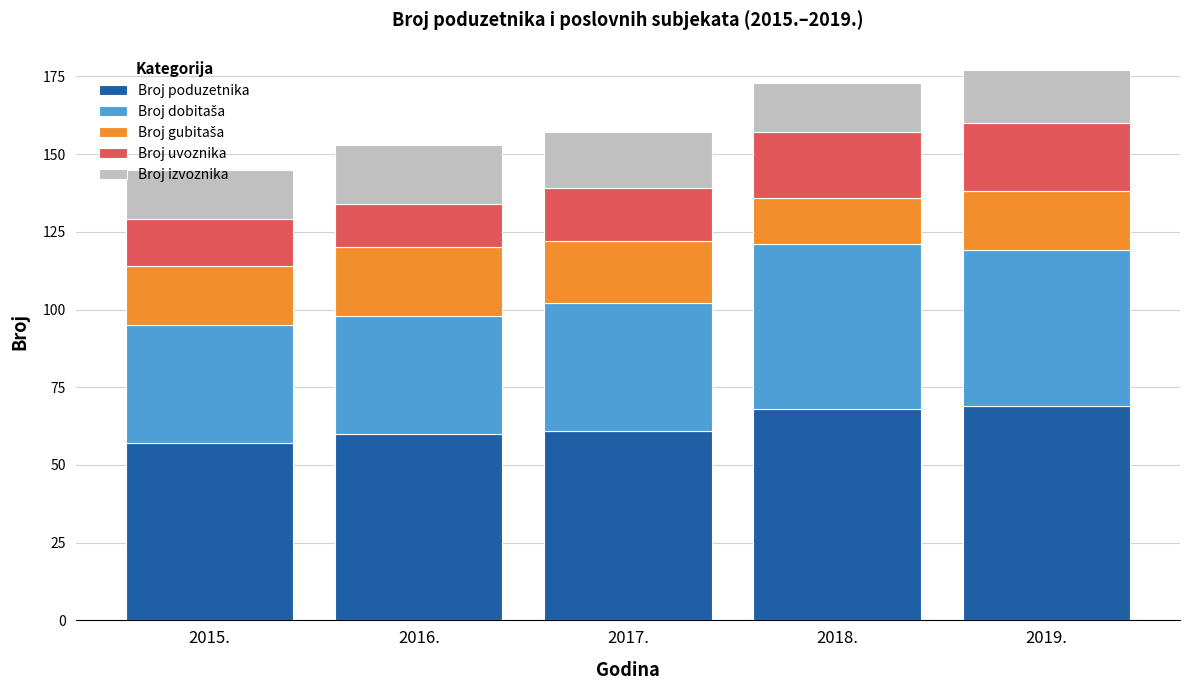

Are the bars horizontal?

No